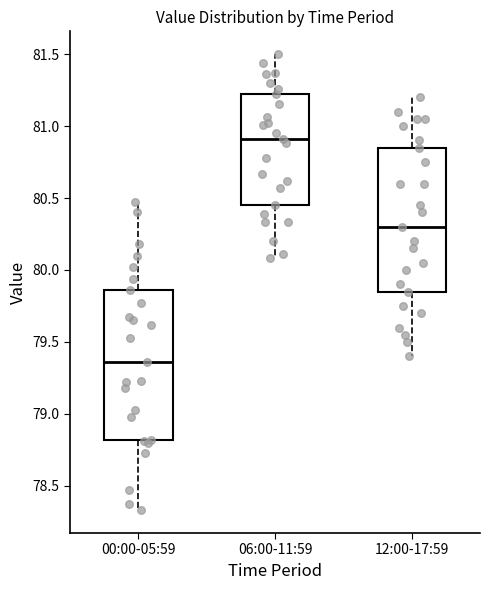

Reading left to right, transcribe this box plot: for each box, give where its median line is, the range the box spans, and where its two whiskers end, as read against the y-axis. The values are not printed on the chart, so give them approximately, as read against the axis.

00:00-05:59: median 79.35, box 78.80 to 79.85, whiskers 78.35 to 80.45
06:00-11:59: median 80.90, box 80.45 to 81.20, whiskers 80.10 to 81.50
12:00-17:59: median 80.30, box 79.85 to 80.85, whiskers 79.40 to 81.20